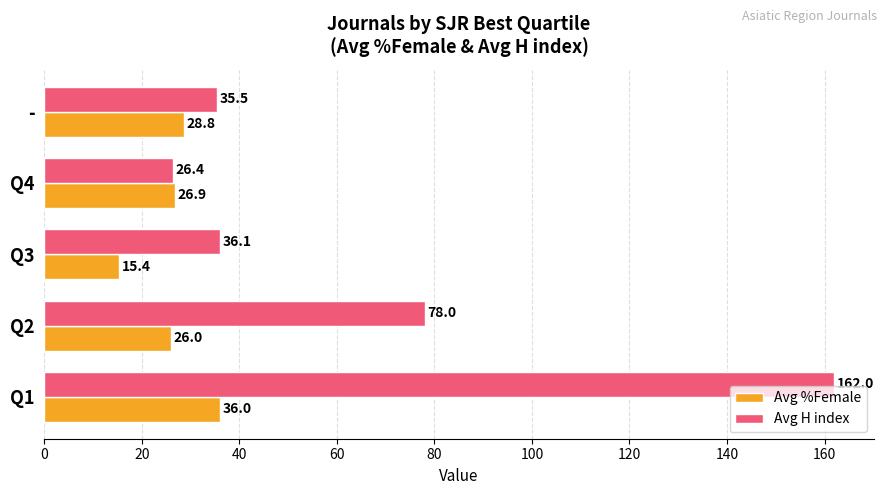

Is it true that Avg H index equals 52.4 at Q3?

False